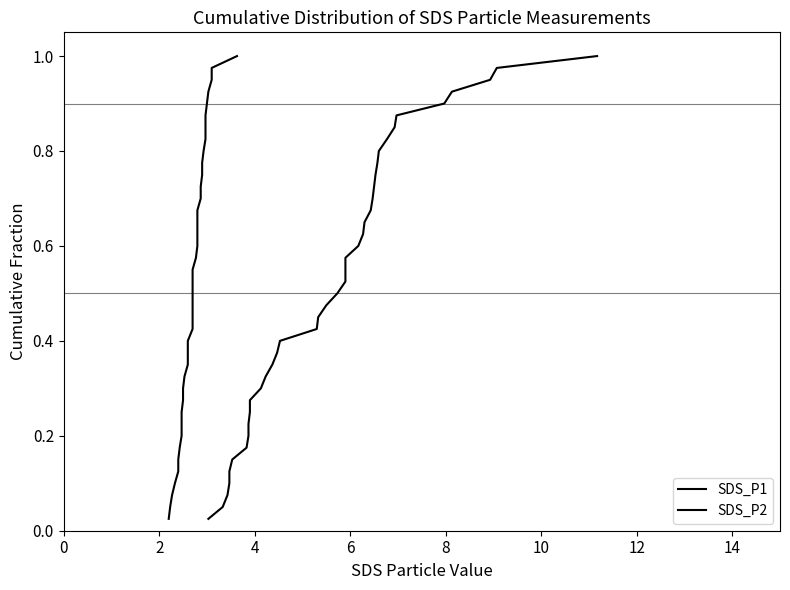

What is the sum of all SDS_P2 values?

20.5